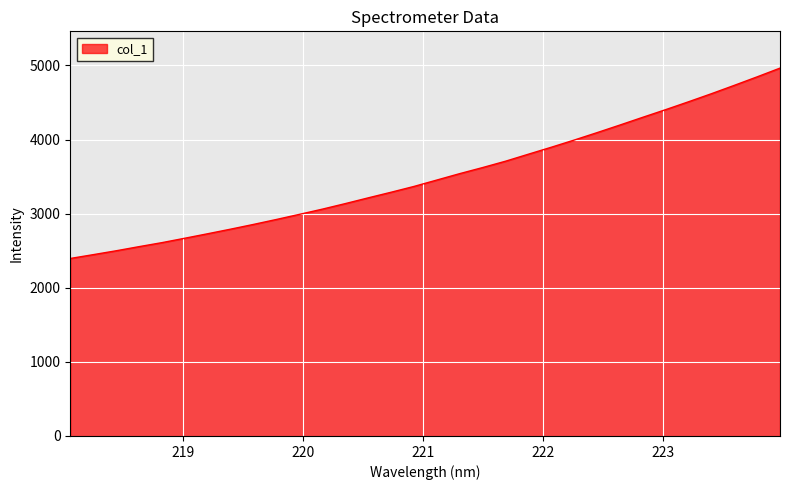

What is the difference between the maximum and minimum values?

2568.8